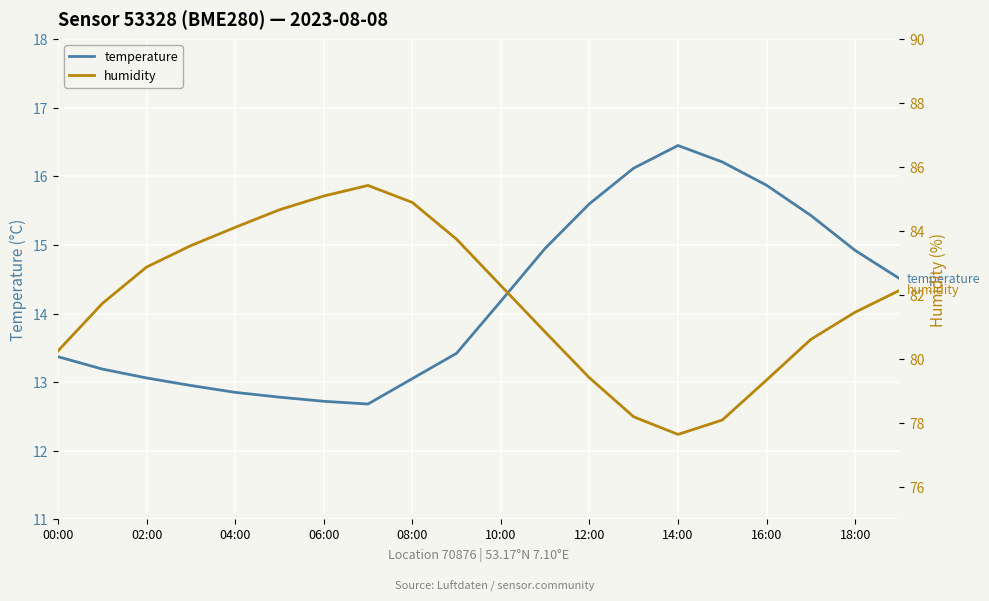

At which label is temperature closest to 14?

10:00